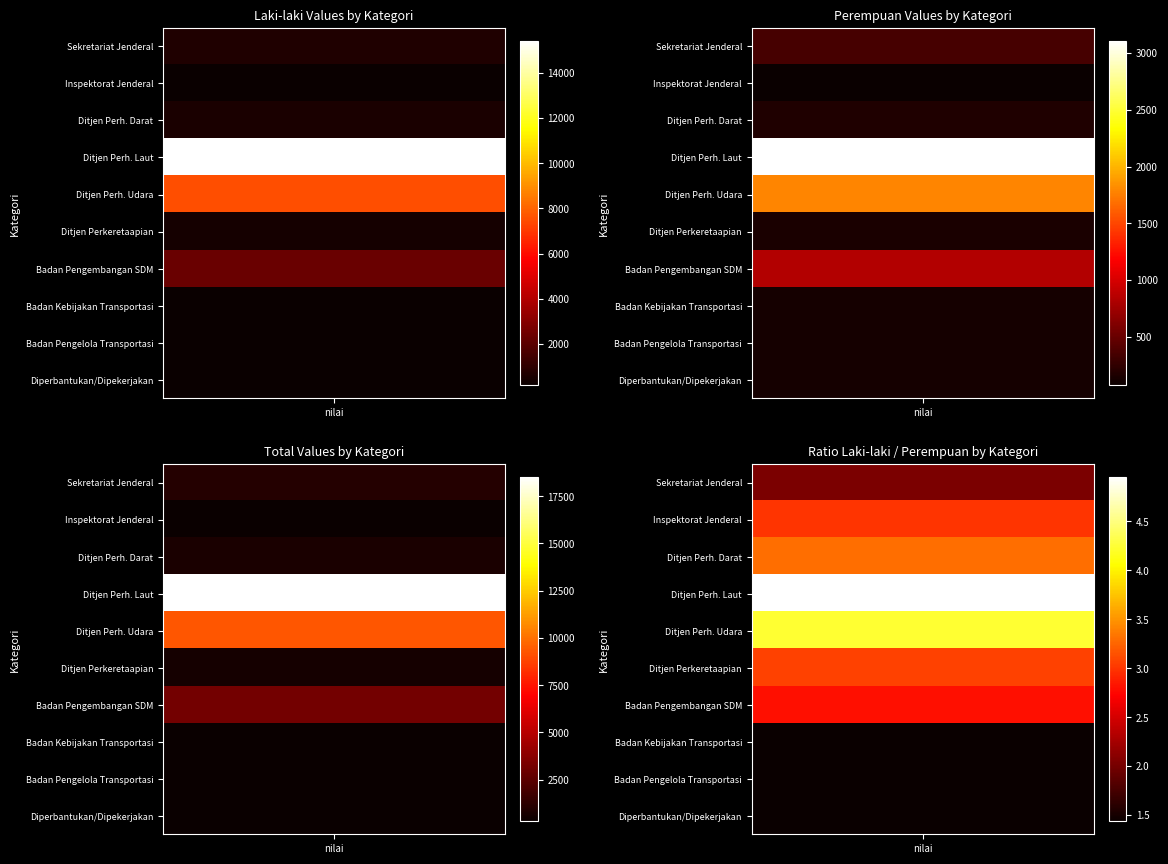

What is the sum of the Ditjen Perhubungan Darat values at Perempuan and Laki-laki?

713